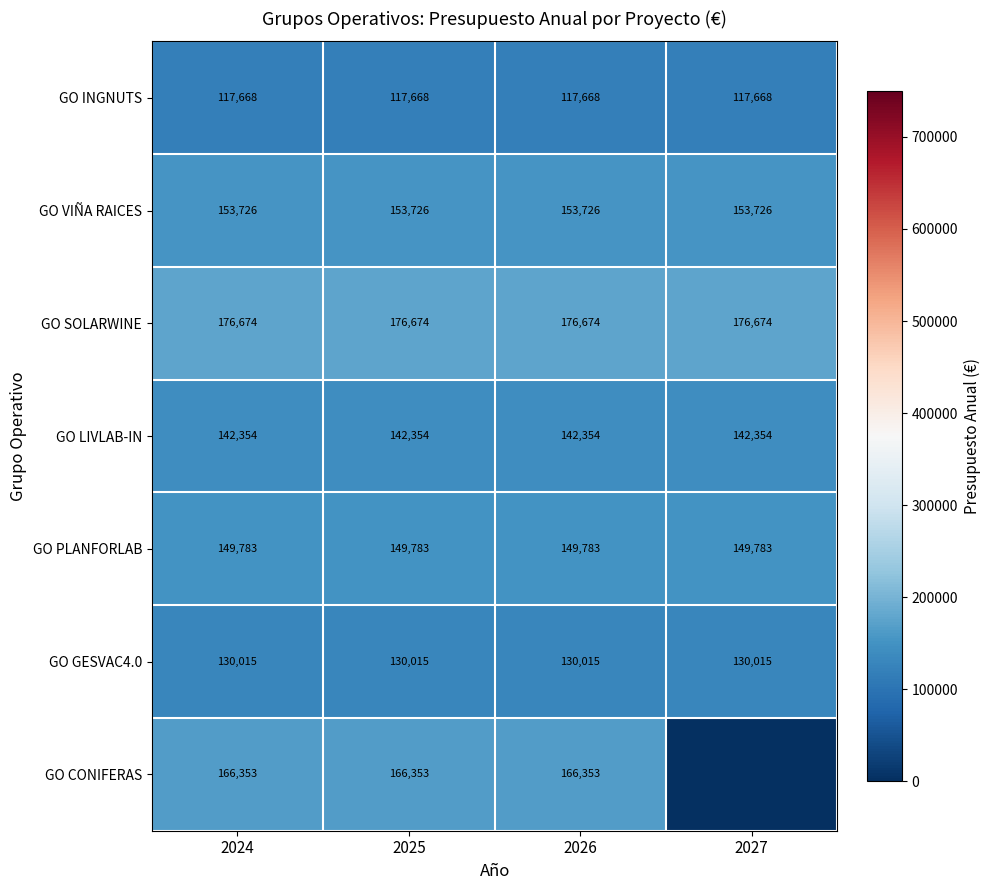

At 2026, list the series in order from smallest to largest.

GO INGNUTS, GO GESVAC4.0, GO LIVLAB-IN, GO PLANFORLAB, GO VIÑA RAICES, GO CONIFERAS, GO SOLARWINE